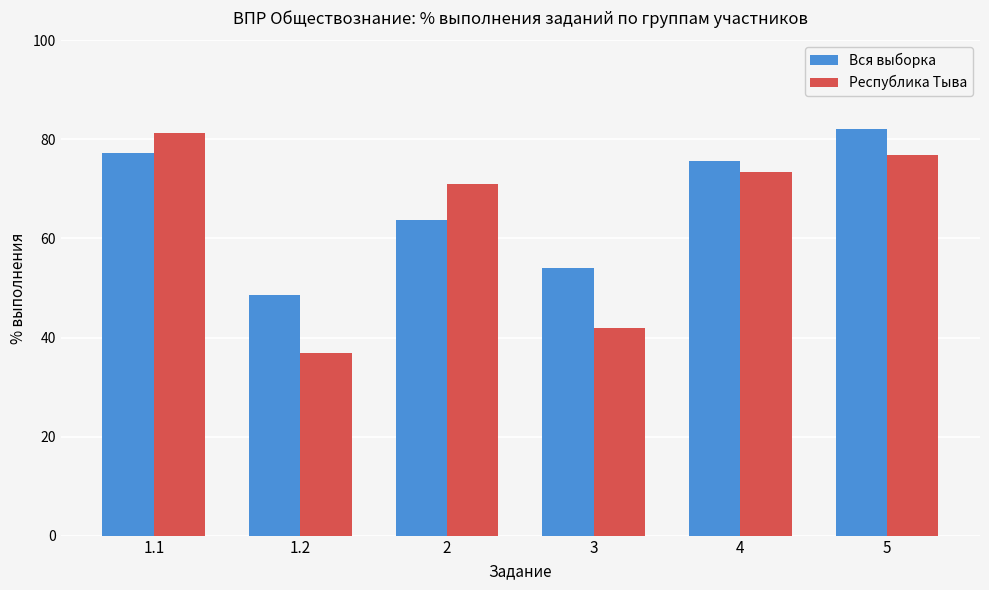

Where is Республика Тыва nearest to the value 59?

2